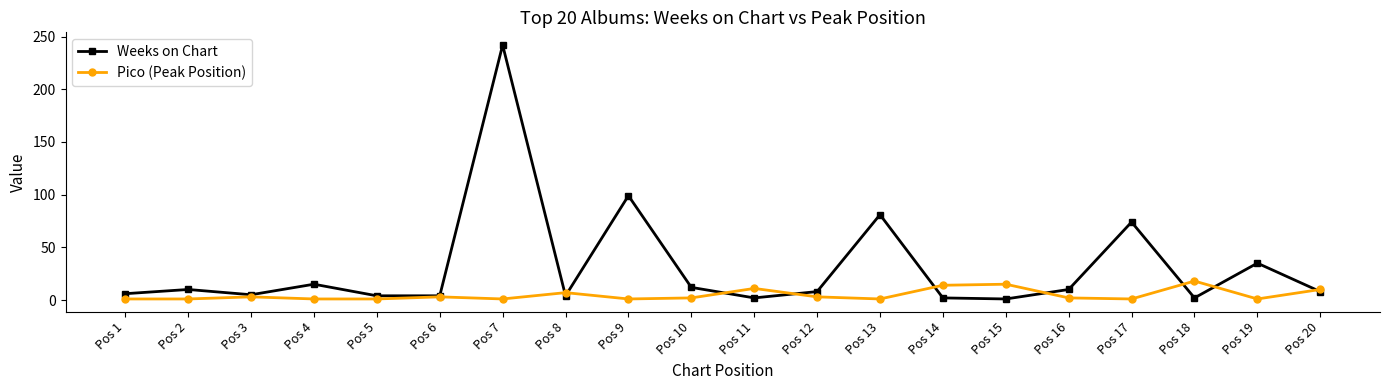

The Weeks on Chart series shows 10 at Pos 2. True or false?

True